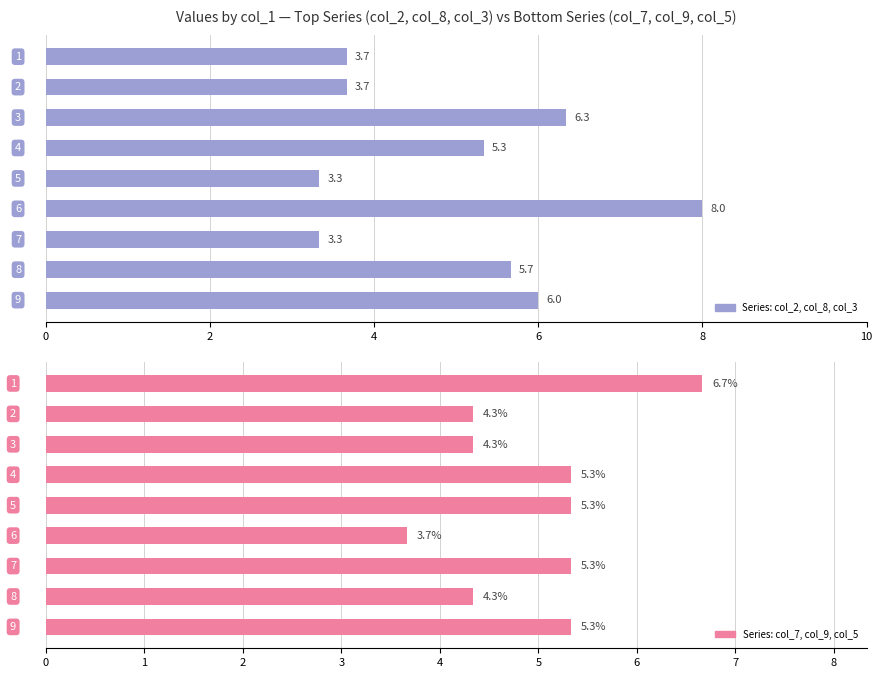

Reading left to right, what are all the values shown in this chart?

col_2, col_8, col_3: 3.7	3.7	6.3	5.3	3.3	8.0	3.3	5.7	6.0
col_7, col_9, col_5: 6.7	4.3	4.3	5.3	5.3	3.7	5.3	4.3	5.3